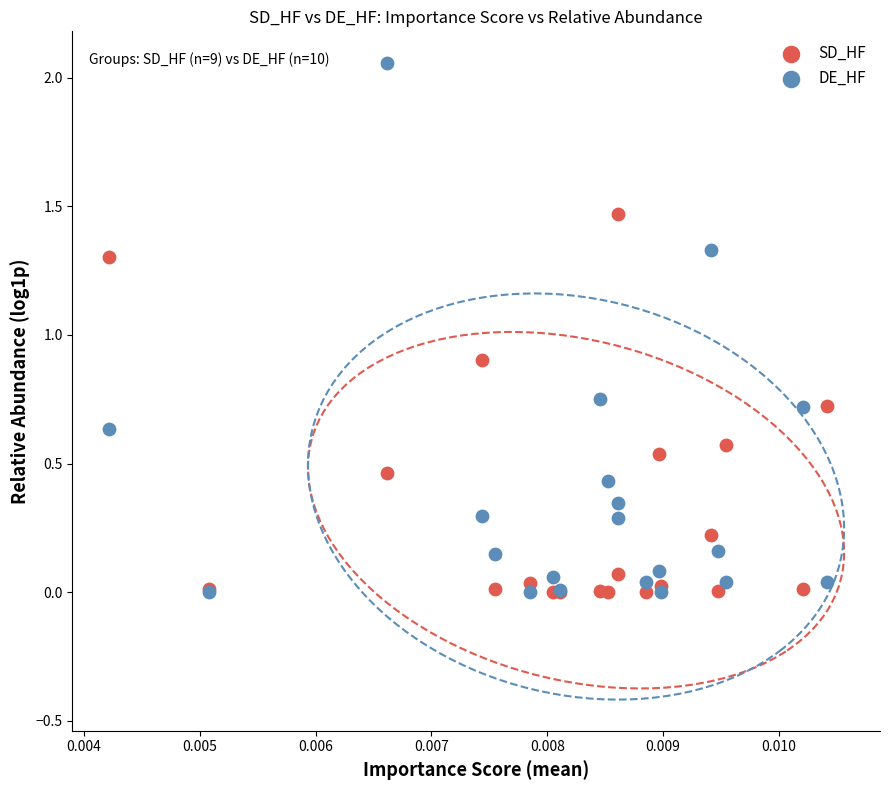

Which series has the largest Y range (max minus min)?

DE_HF